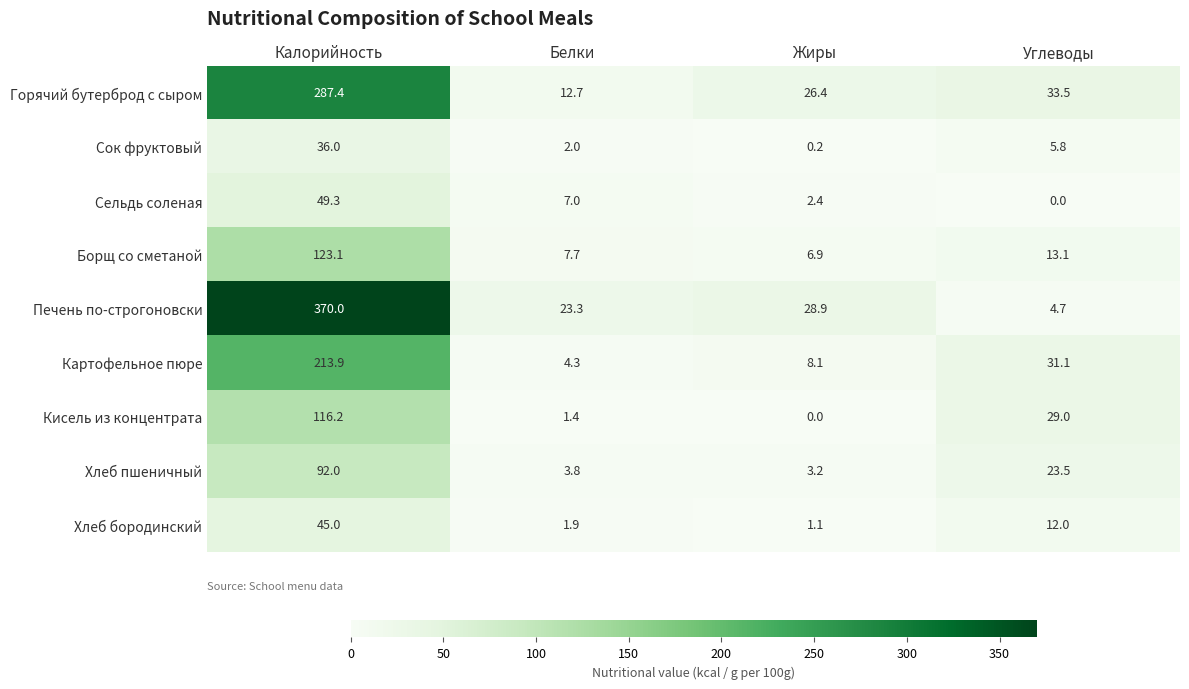

List the series in order of their peak value, lowest first.

Сок фруктовый, Хлеб бородинский, Сельдь соленая, Хлеб пшеничный, Кисель из концентрата, Борщ со сметаной, Картофельное пюре, Горячий бутерброд с сыром, Печень по-строгоновски